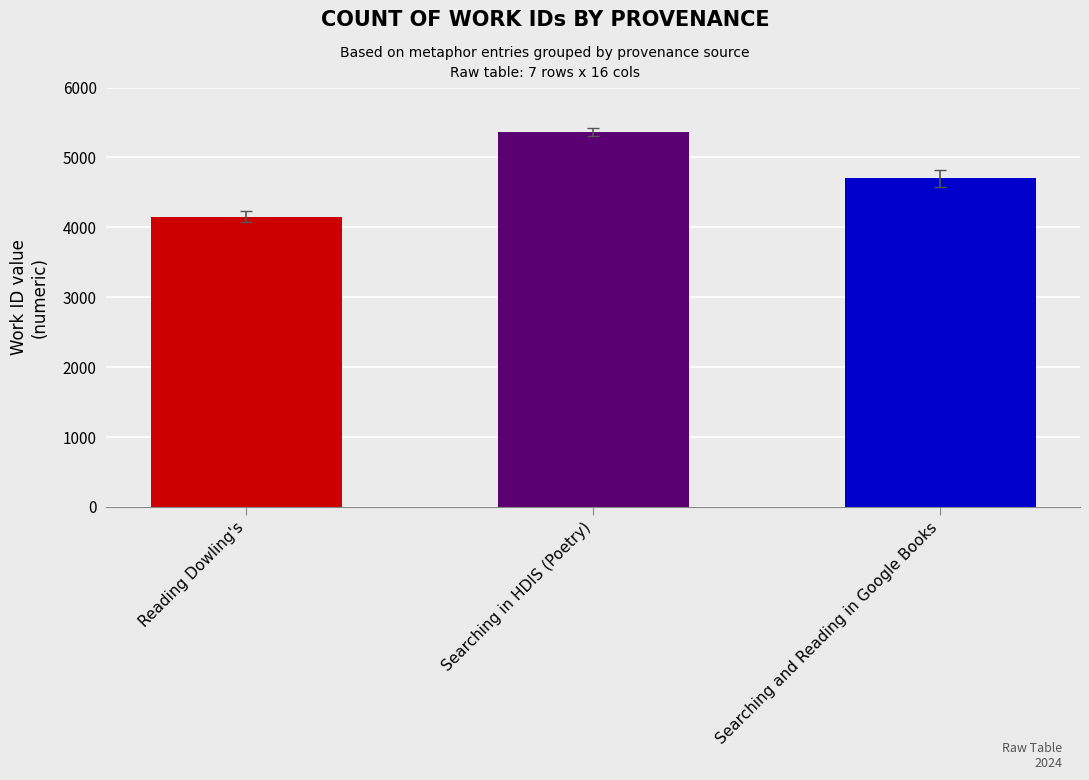

What position from the left is Searching in HDIS (Poetry)?

2